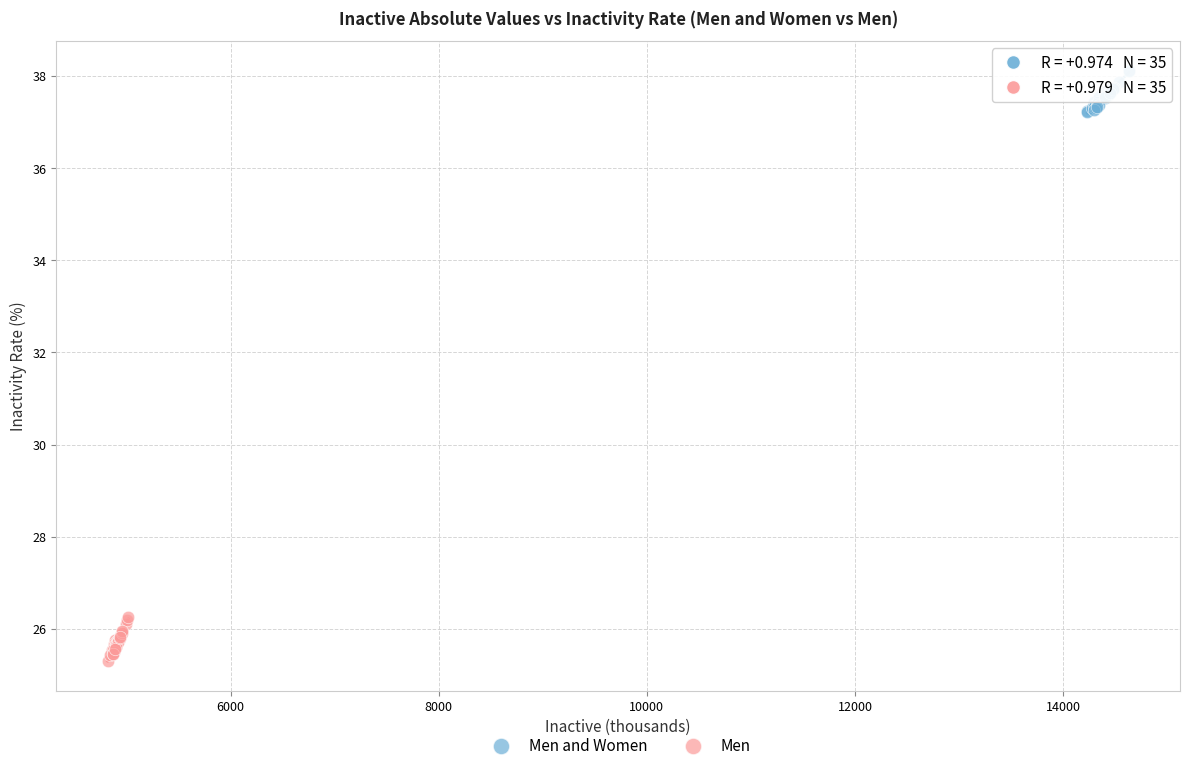

Which series reaches the minimum Y coordinate?

Men